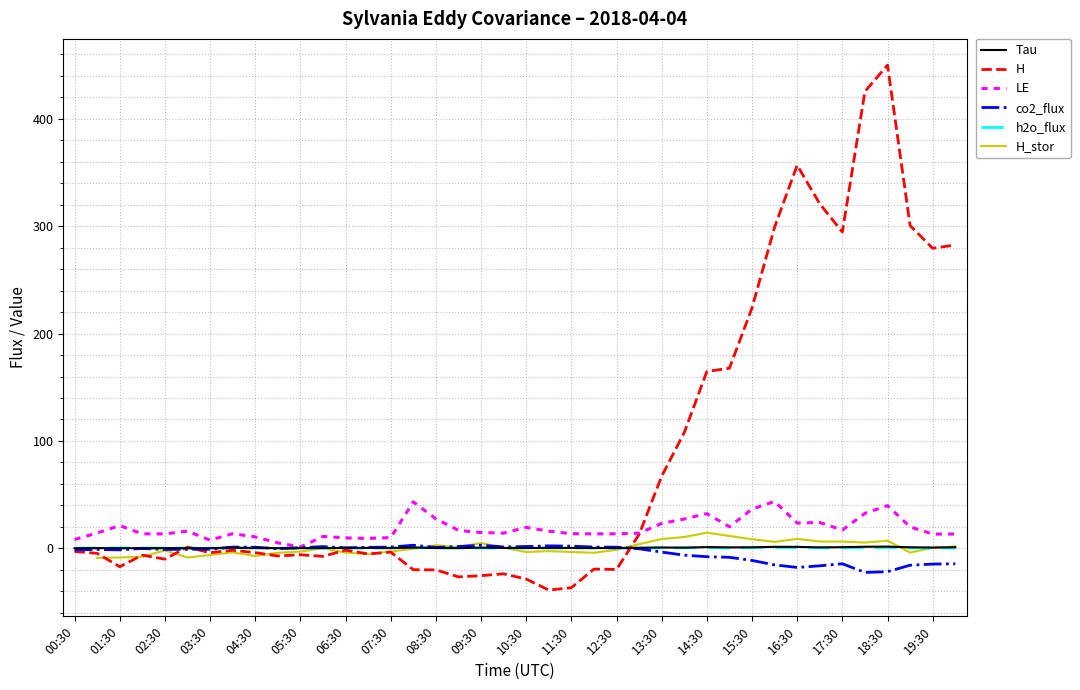

True or false: Tau has a value of 0.7 at 09:30.

True